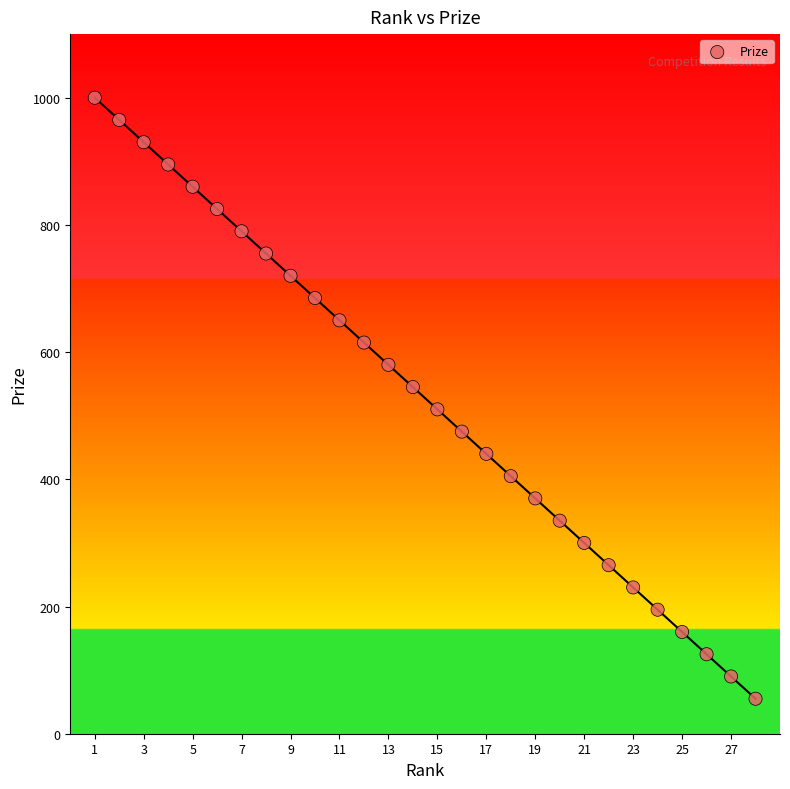

What is the range of Y values (max minus min)?

945